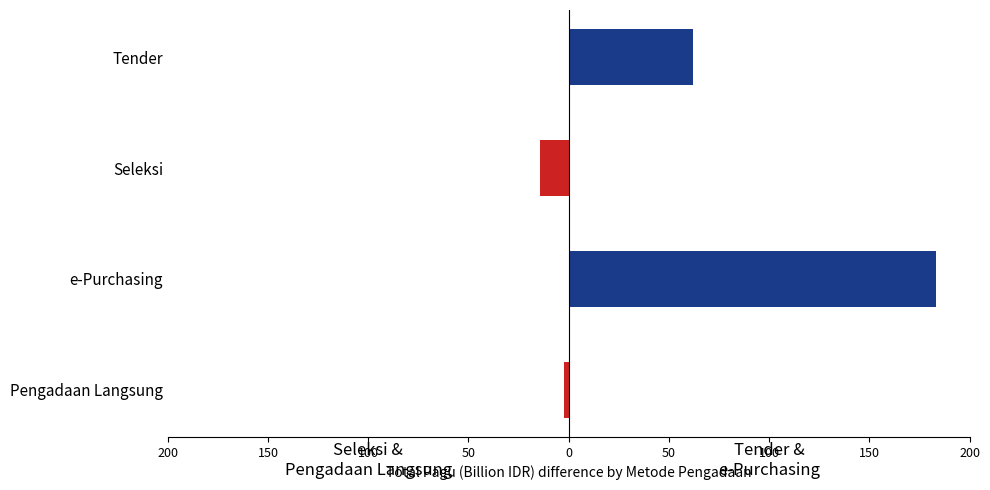

What is the average value?

57.1